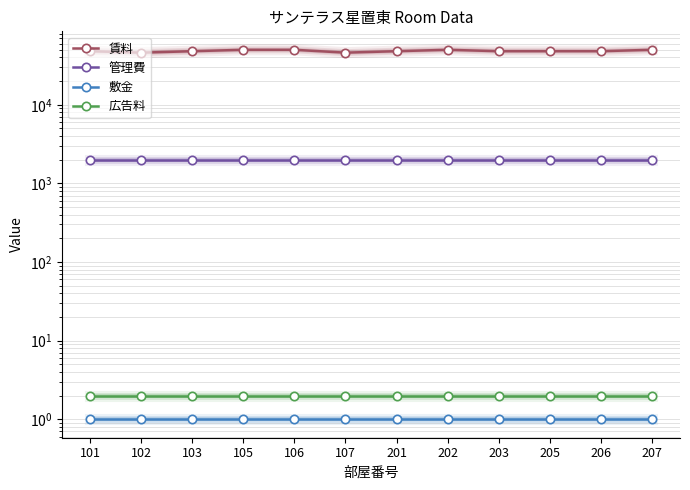

True or false: 敷金 and 広告料 cross at least once.

False